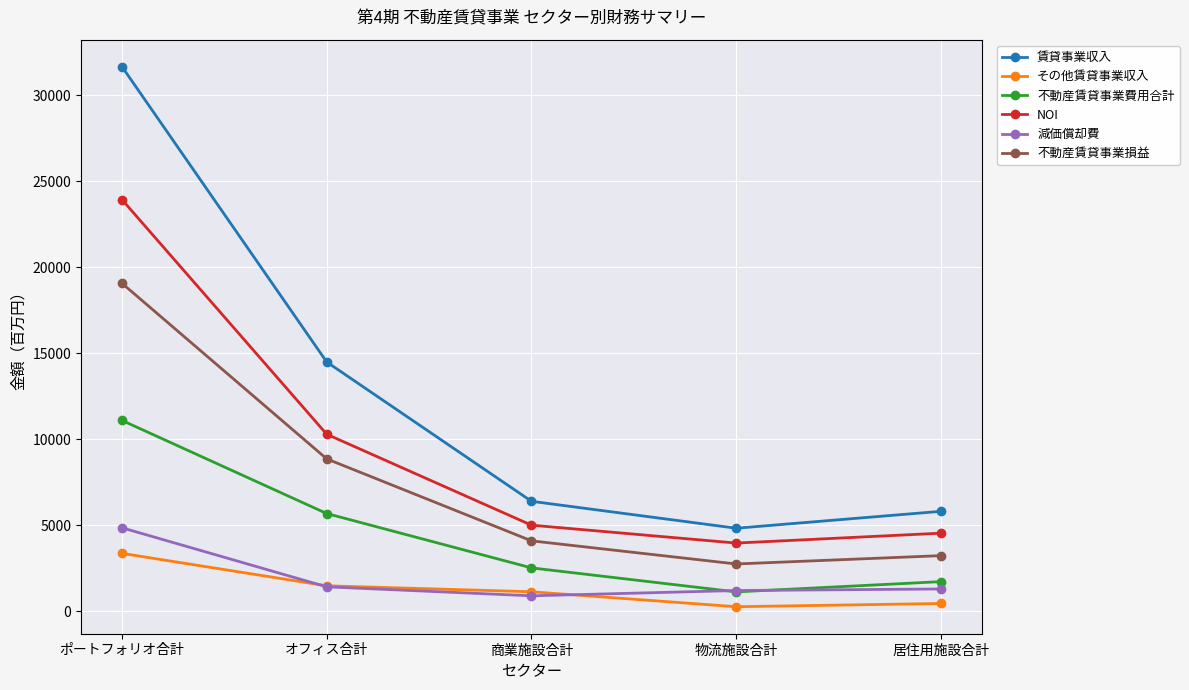

Where is 不動産賃貸事業費用合計 nearest to the value 6118?

オフィス合計